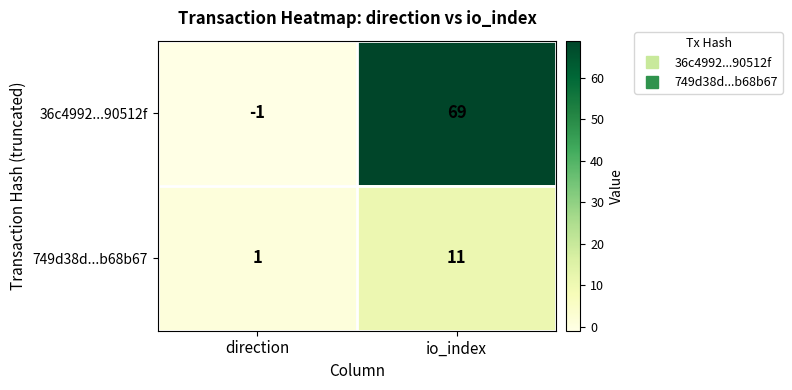

How many data points does each series have?

2